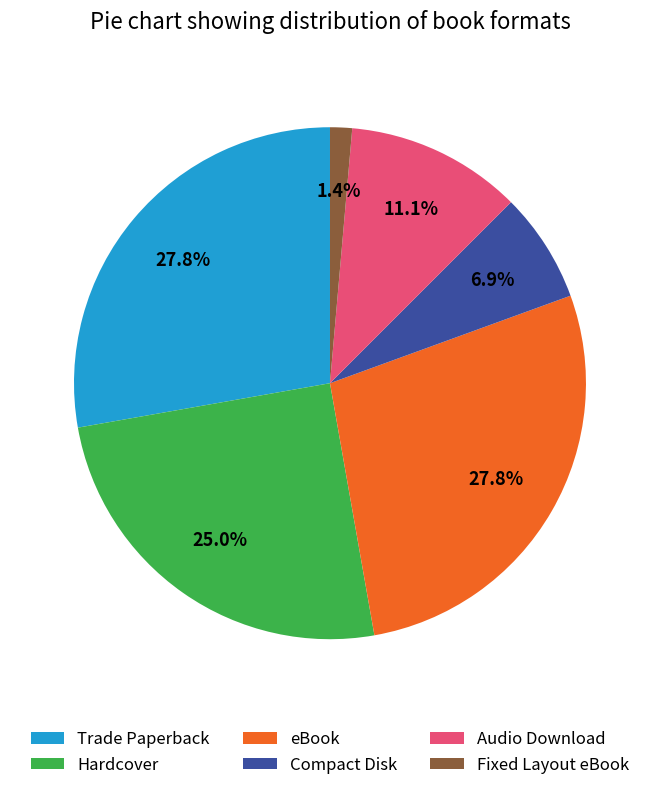

How many segments does this pie chart have?

6